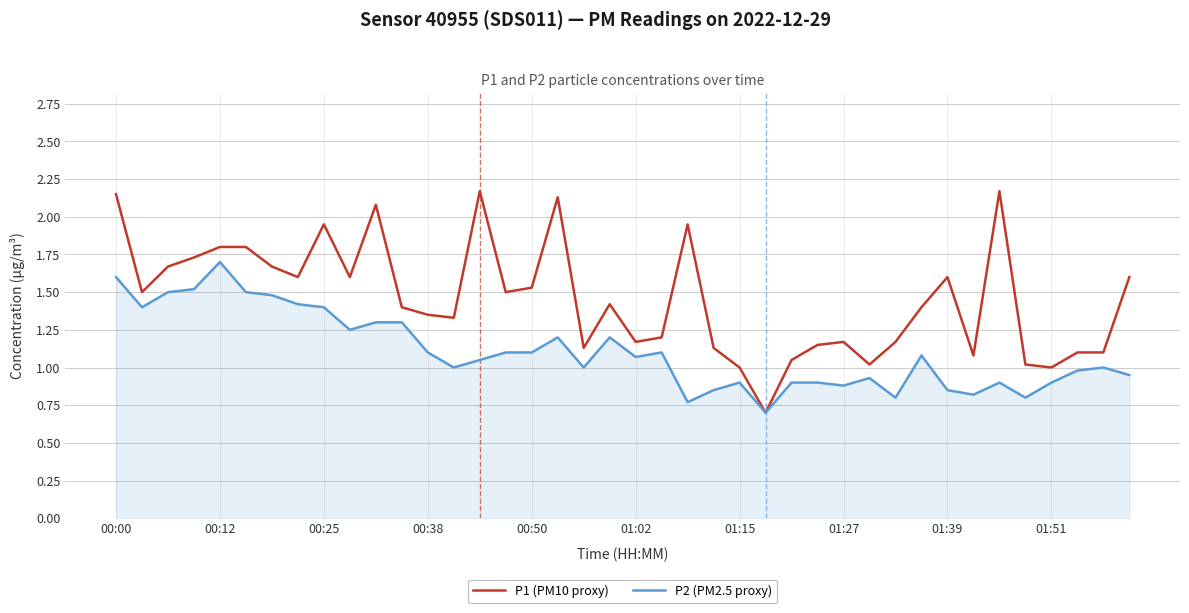

List the series in order of their overall mean, highest first.

P1 (PM10 proxy), P2 (PM2.5 proxy)